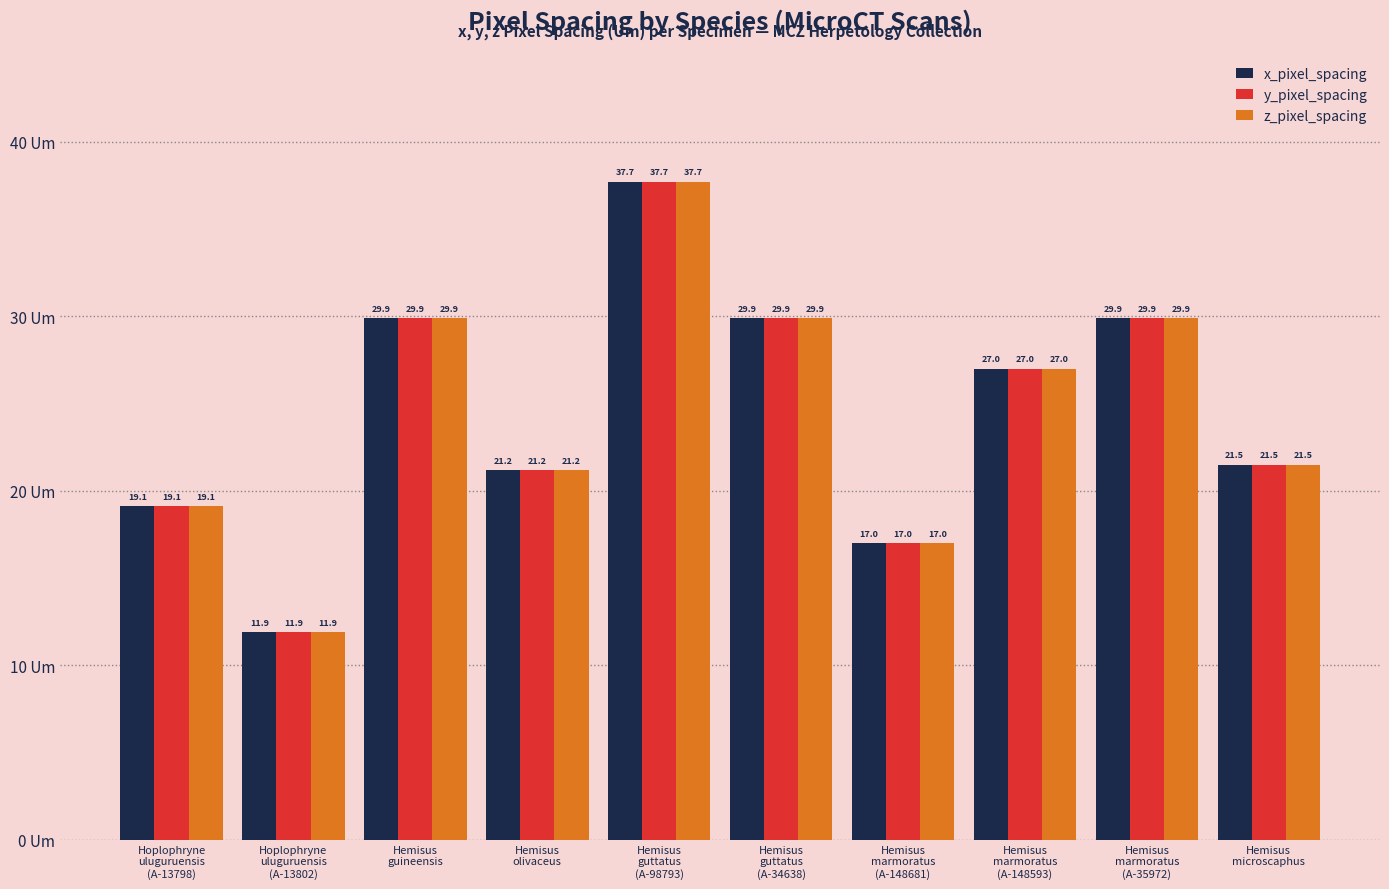

What position from the right is Hemisus
microscaphus?

1